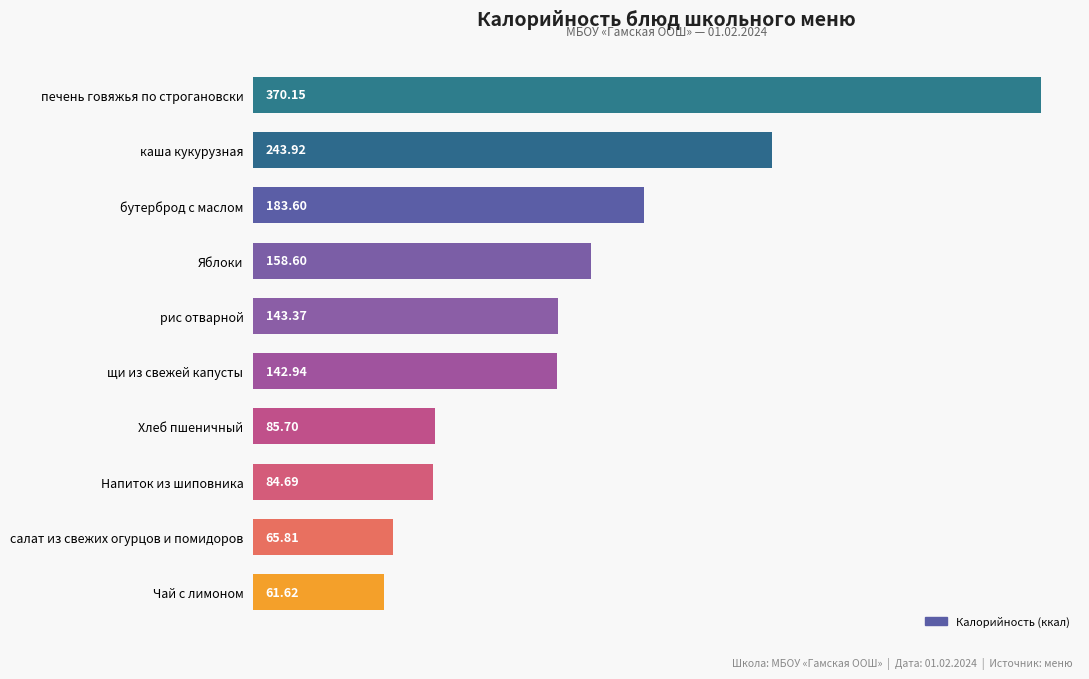

What is the difference between the values at каша кукурузная and печень говяжья по строгановски?

126.2